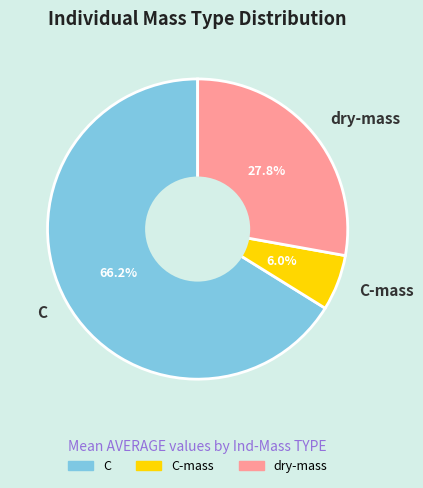

Is the sum of C-mass and C greater than half?

Yes